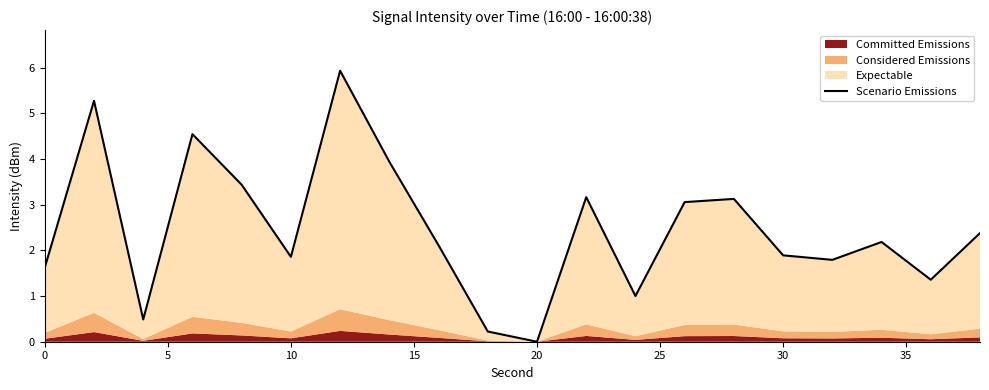

Does the chart display data point markers on the line(s)?

No